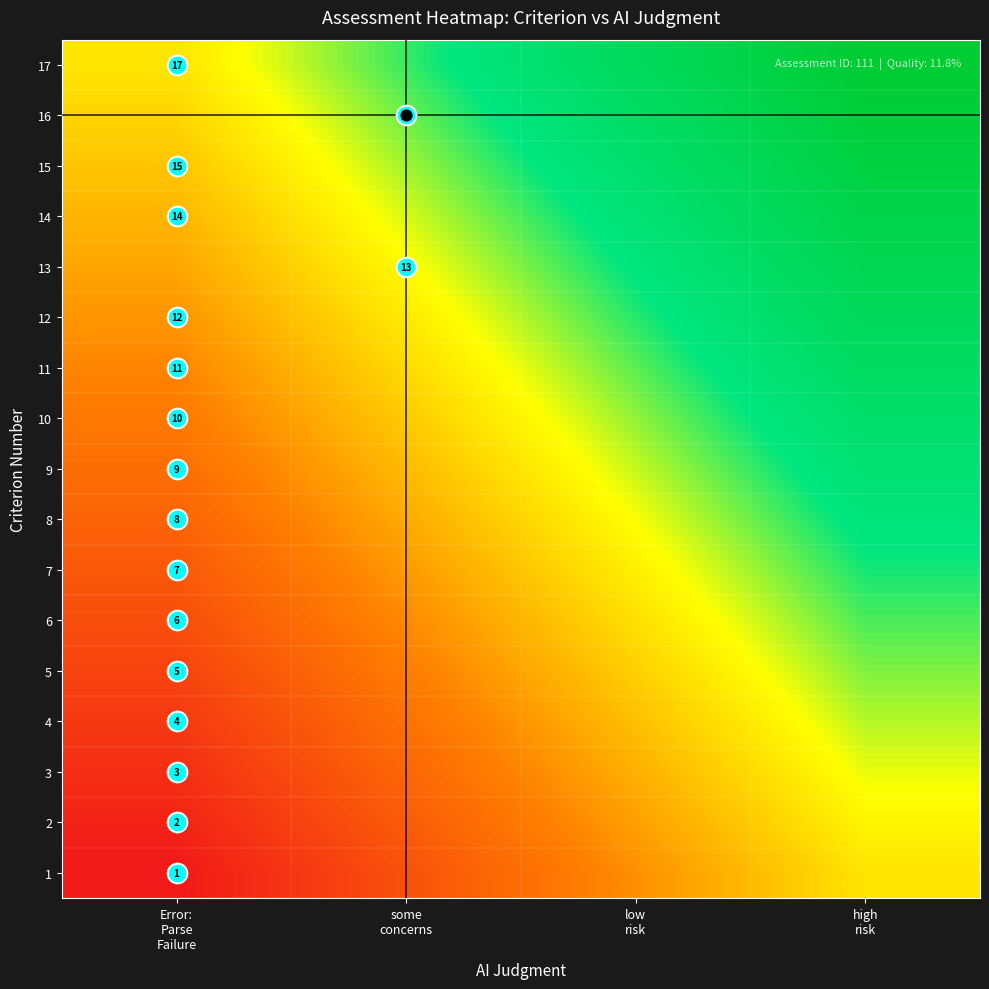

List the labels in order of 10 value, largest first.

high risk, low risk, some concerns, Error: Parse Failure